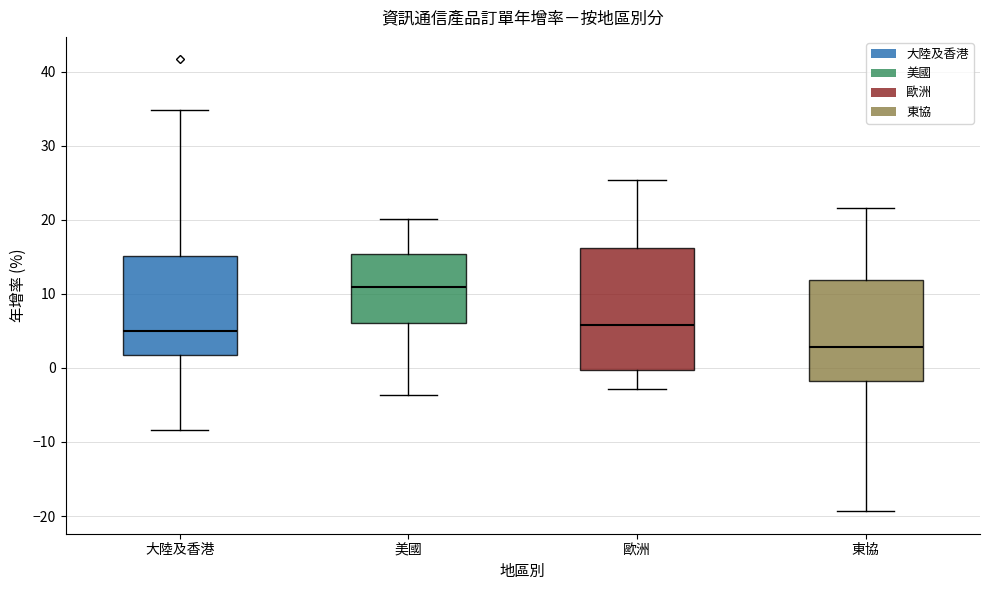

Which box's median line is the lowest?

東協